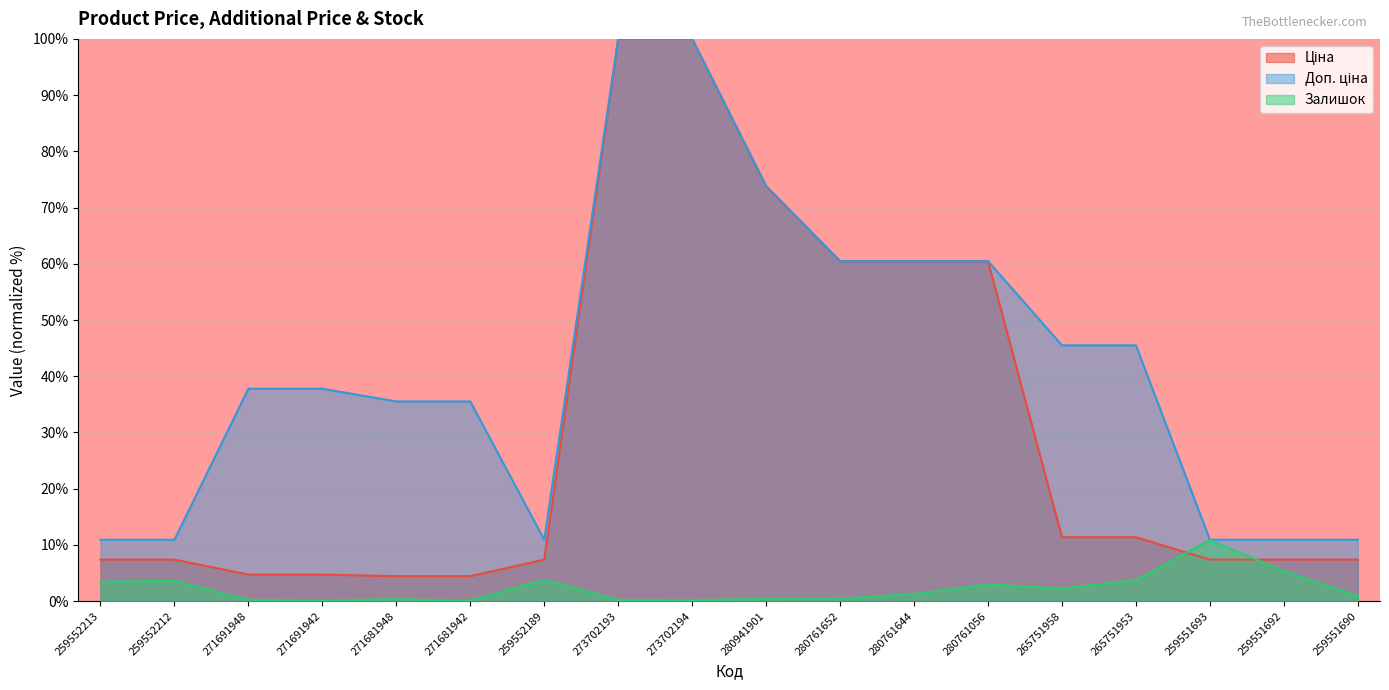

Reading left to right, transcribe all the data shown in this chart.

Ціна: 7.4	7.4	4.7	4.7	4.4	4.4	7.4	100.0	100.0	73.8	60.5	60.5	60.5	11.4	11.4	7.4	7.4	7.4
Доп. ціна: 10.9	10.9	37.8	37.8	35.5	35.5	10.9	100.0	100.0	73.8	60.5	60.5	60.5	45.5	45.5	10.9	10.9	10.9
Залишок: 3.4	3.6	0.2	0.1	0.3	0.1	3.8	0.2	0.2	0.4	0.5	1.3	3.0	2.3	3.7	10.9	5.3	0.9